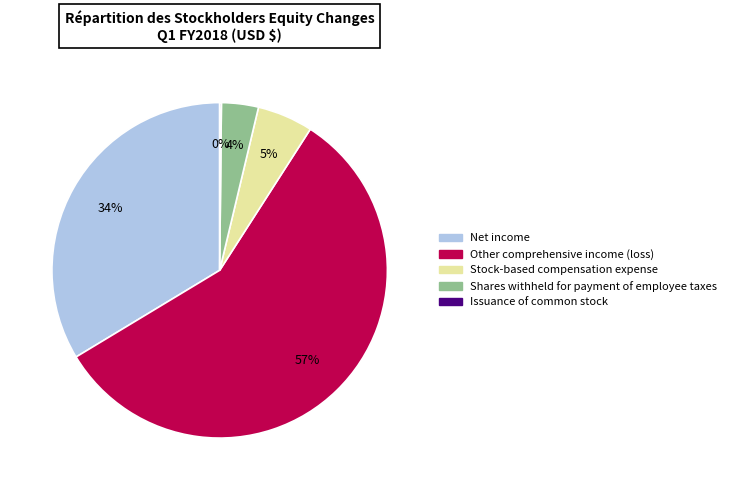

Between Stock-based compensation expense and Net income, which is larger?

Net income